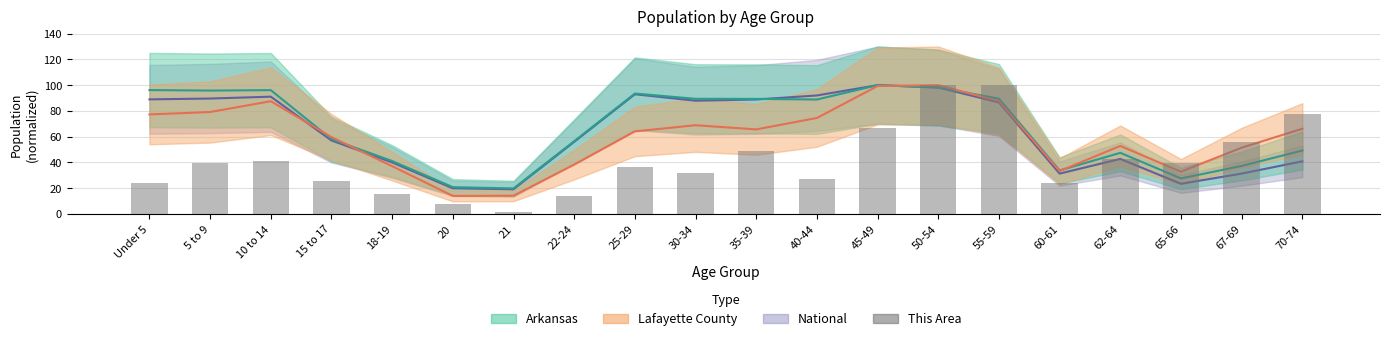

What position from the left is 10 to 14?

3